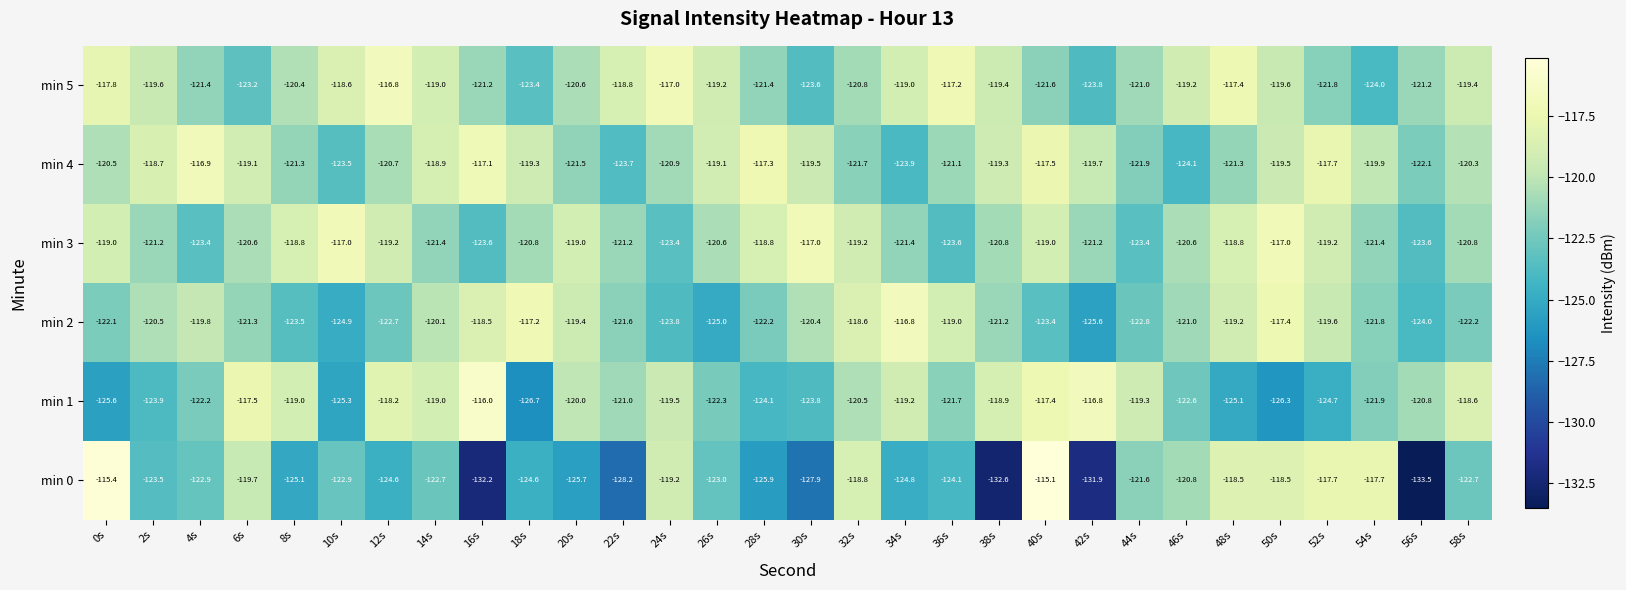

How many categories are shown in the chart?

30